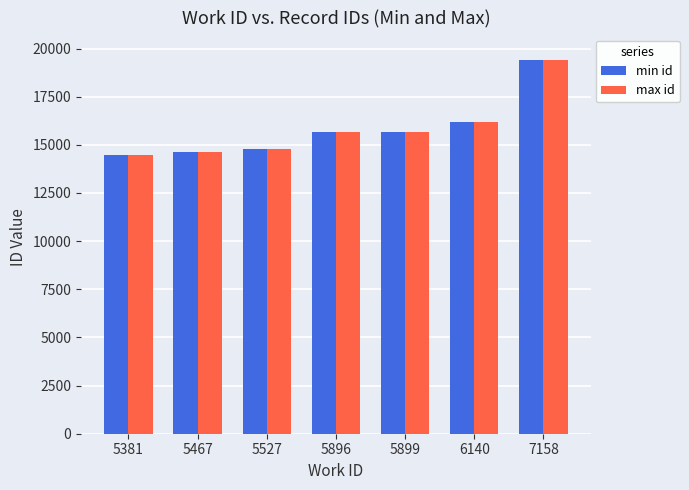

At which label is min id closest to 16947?

6140